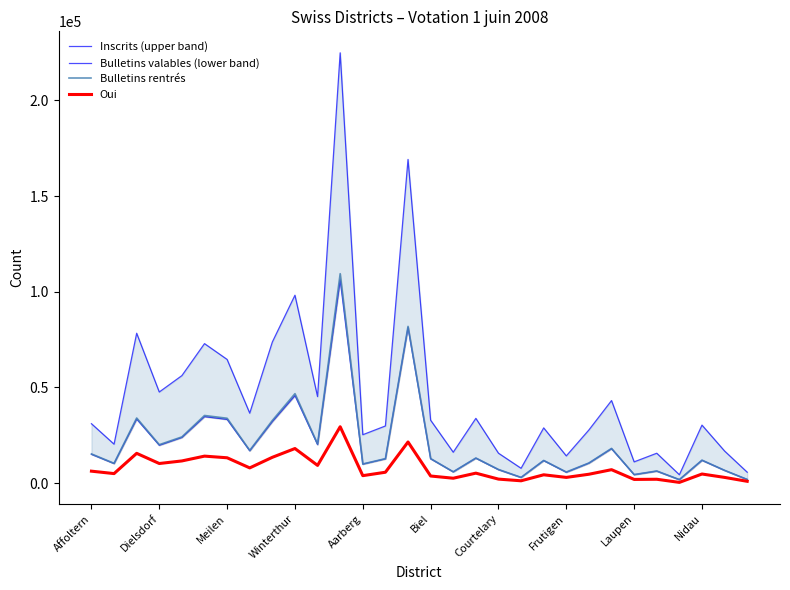

What is the value of the Oui point at the 20th from the left?

1180